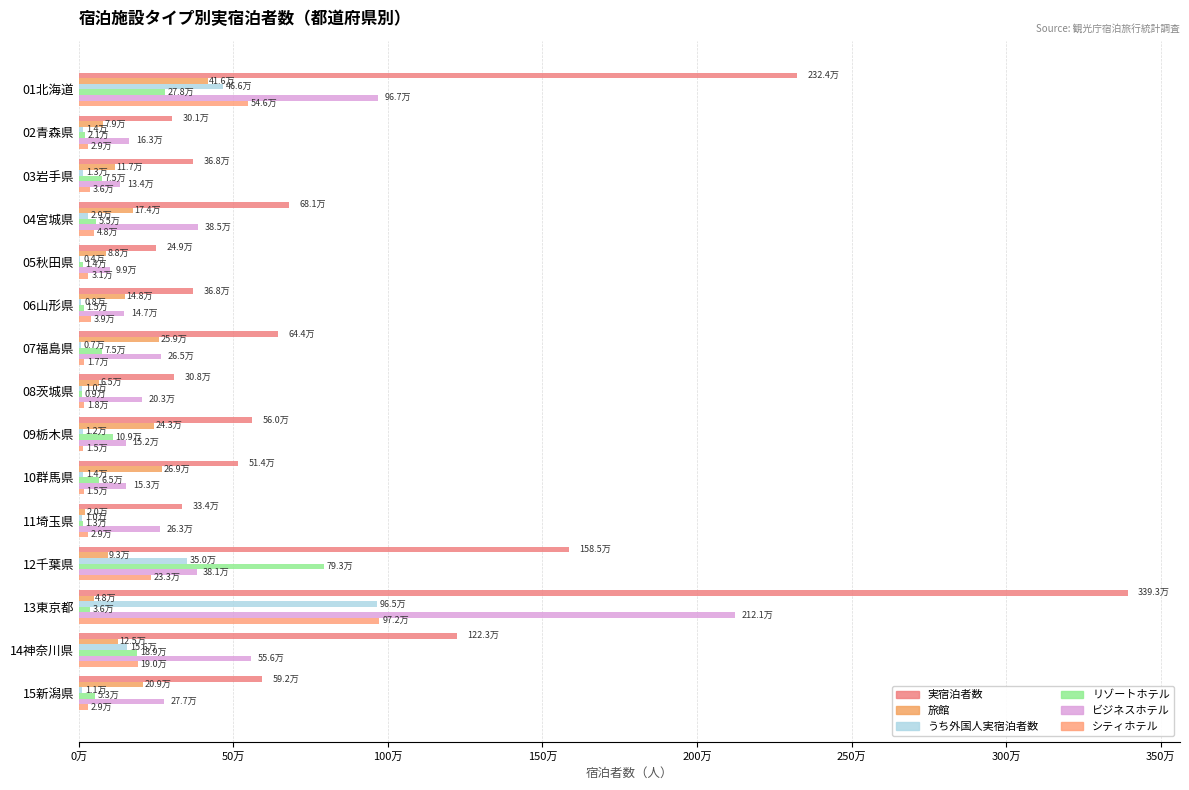

Which series has the largest range (max minus min)?

実宿泊者数